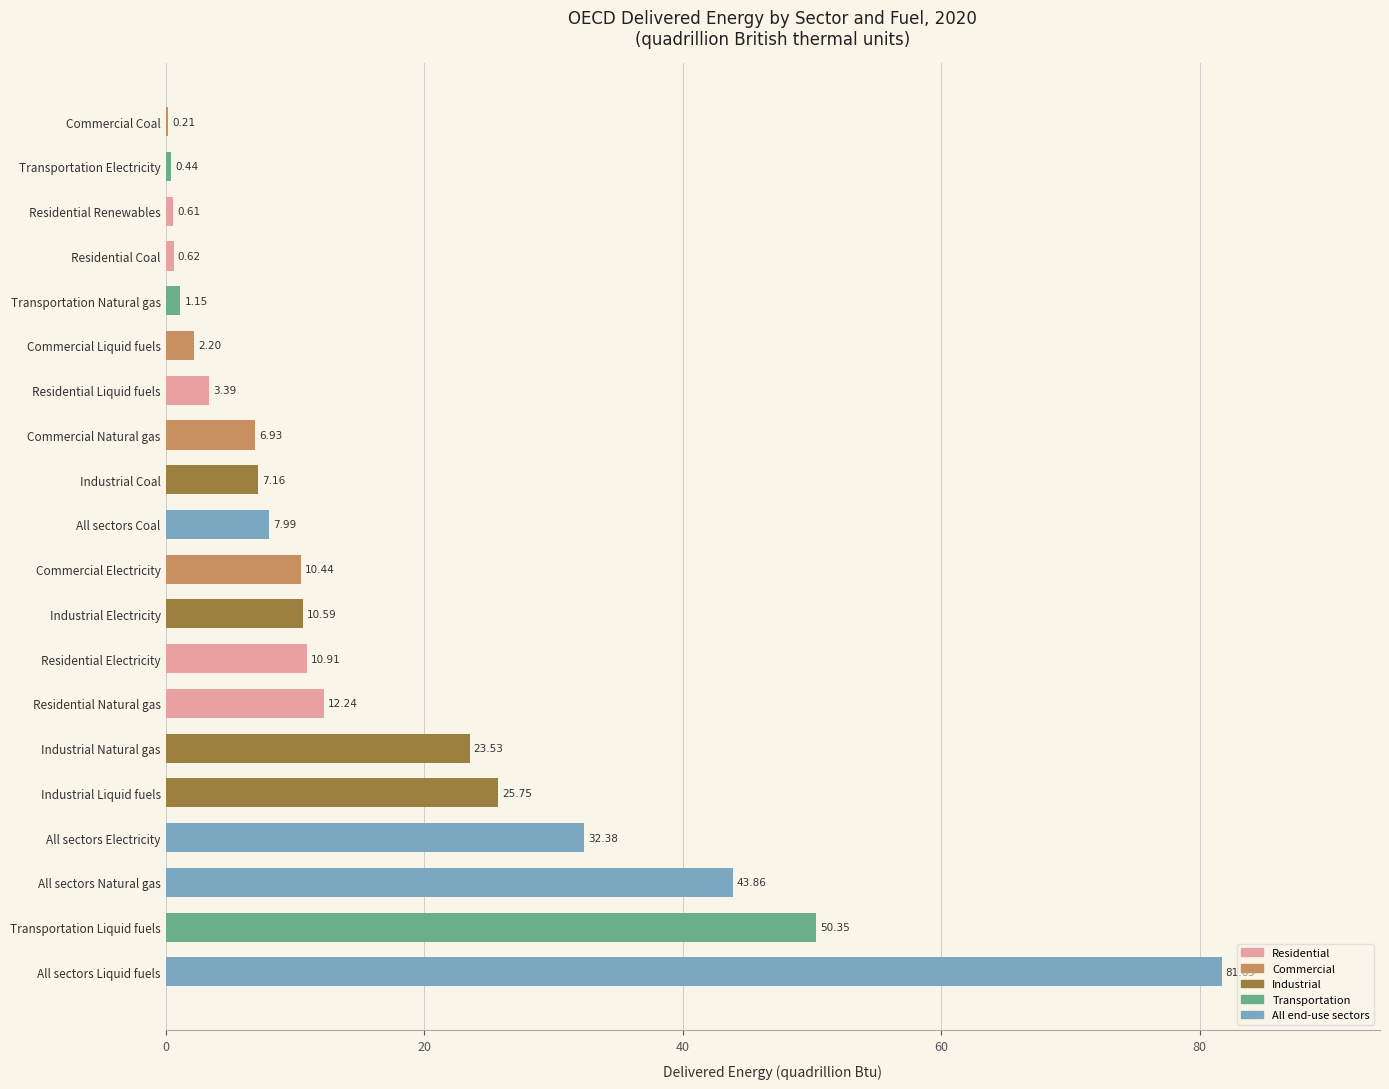

Which category has the highest value across all series?

All sectors Liquid fuels